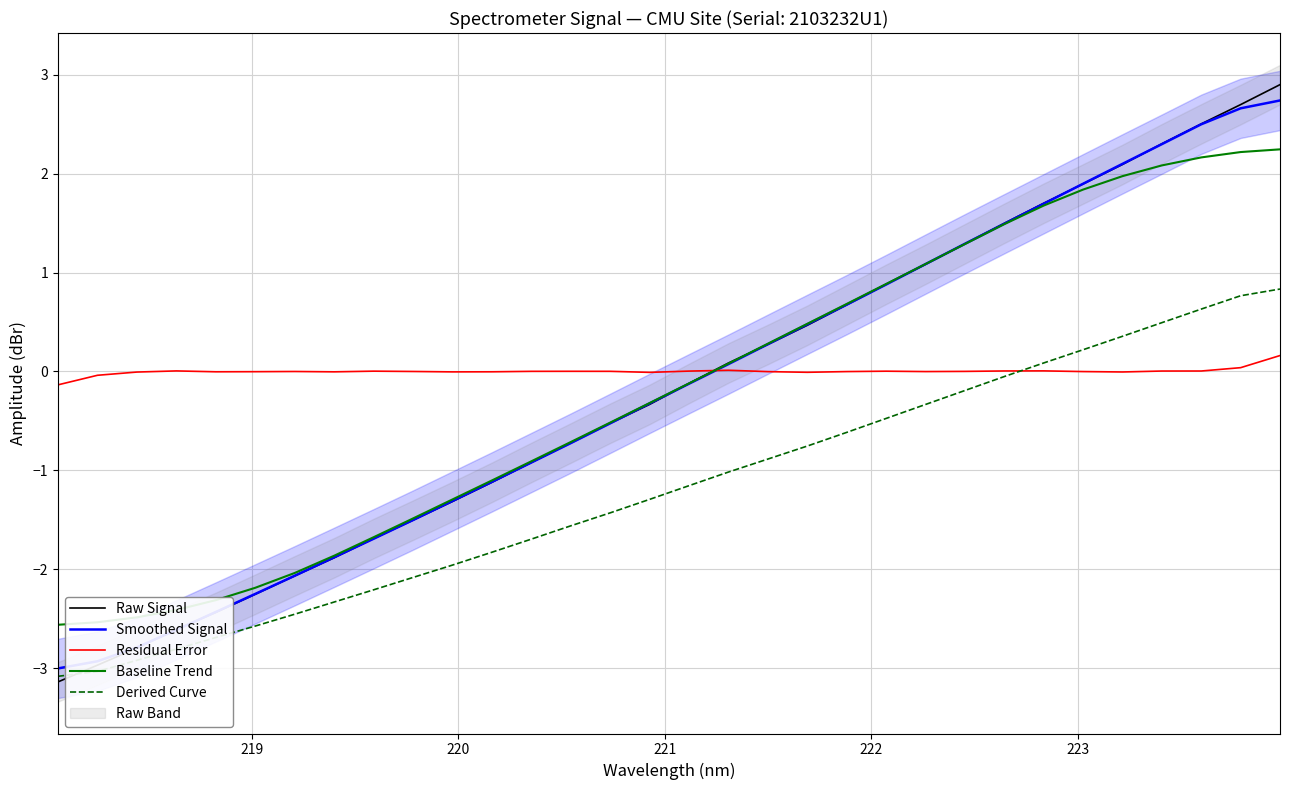

What is the lowest value of the Smoothed Signal series?

-3.0